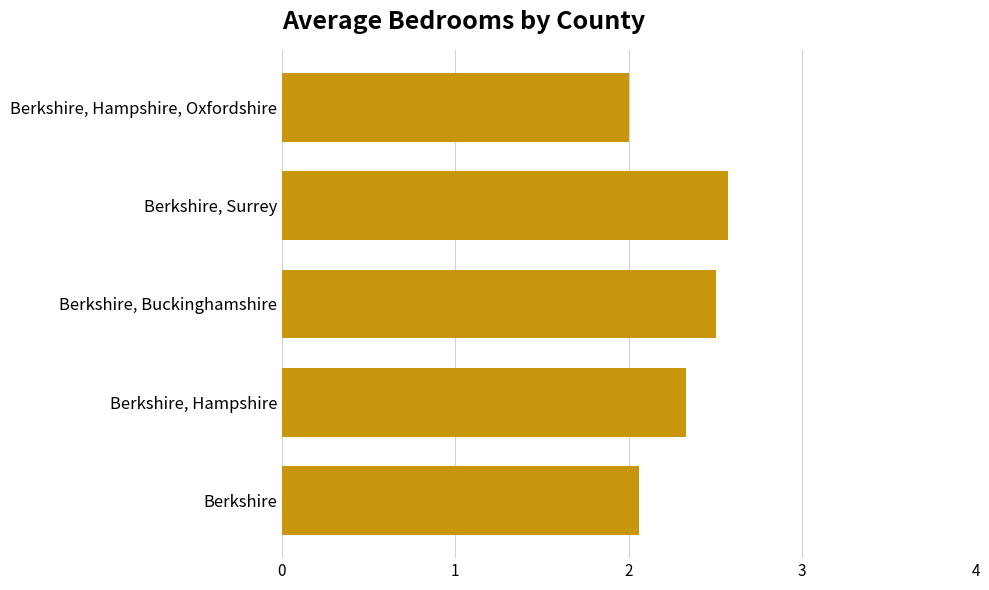

List the labels in order of value, smallest first.

Berkshire, Hampshire, Oxfordshire, Berkshire, Berkshire, Hampshire, Berkshire, Buckinghamshire, Berkshire, Surrey